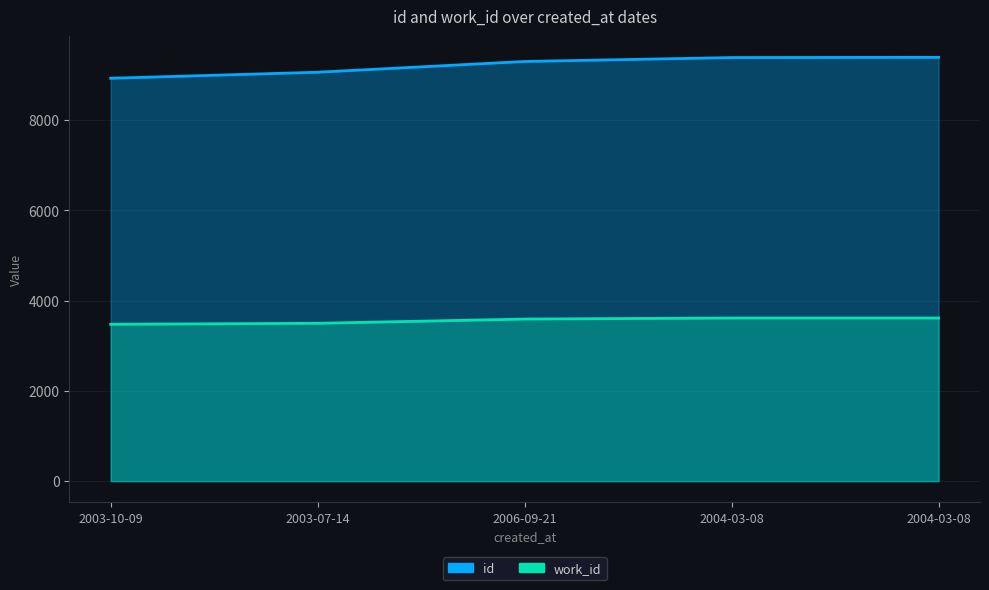

True or false: id and work_id intersect in this chart.

False